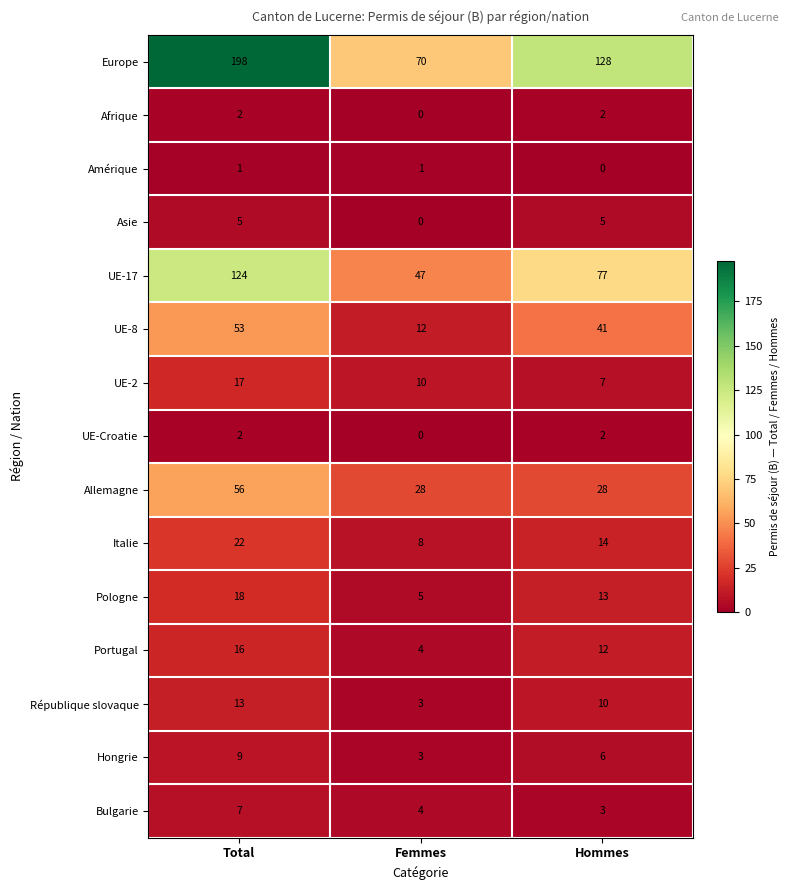

True or false: Bulgarie has a value of 3 at Hommes.

True